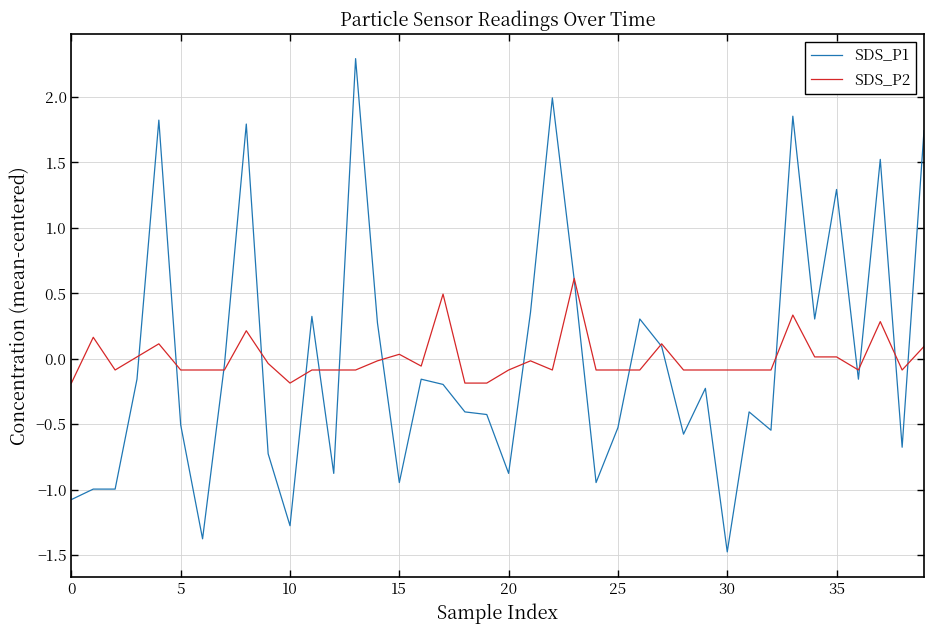

List the series in order of their peak value, lowest first.

SDS_P2, SDS_P1